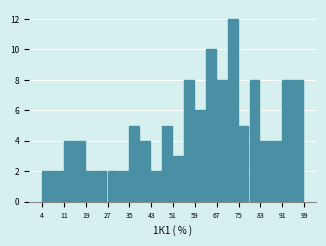

Around what value on the x-axis is the tallest bar? Give the approximate position of its centre, as read against the axis.

73